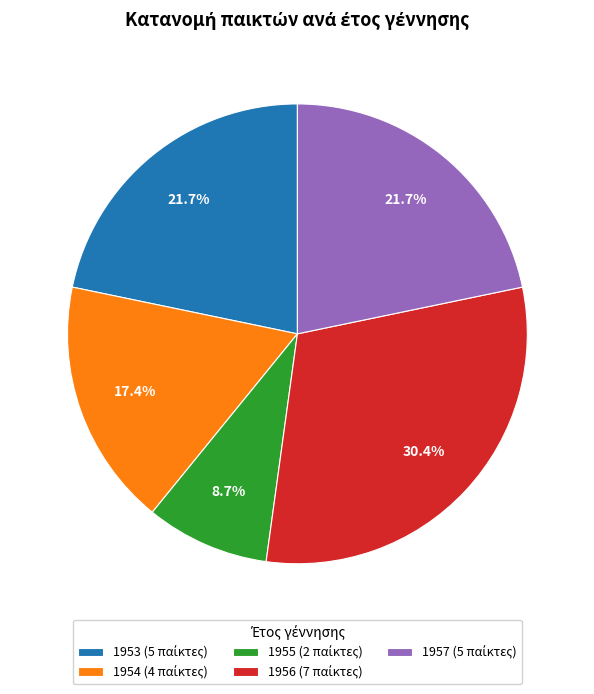

Count the number of slices in the pie.

5